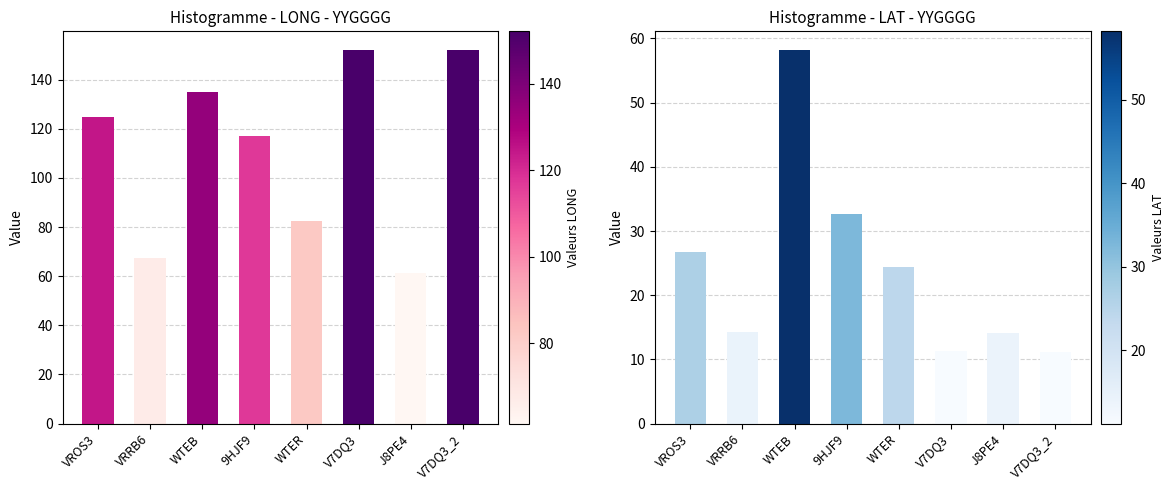

What is the value of the LAT bar at the 2nd from the left?

14.3